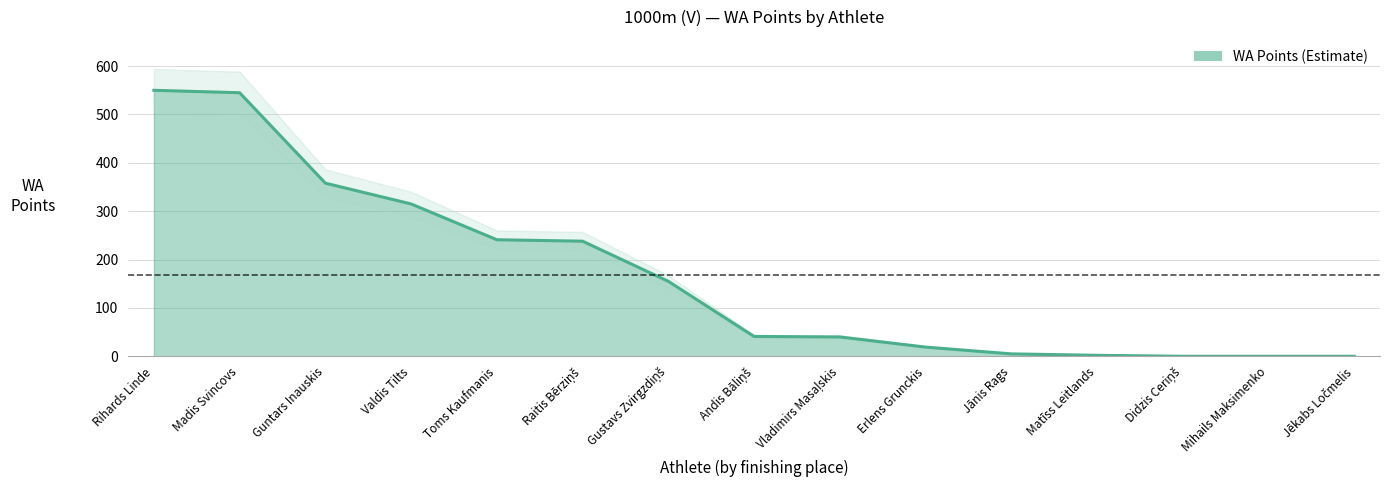

How many lines are shown in the chart?

1